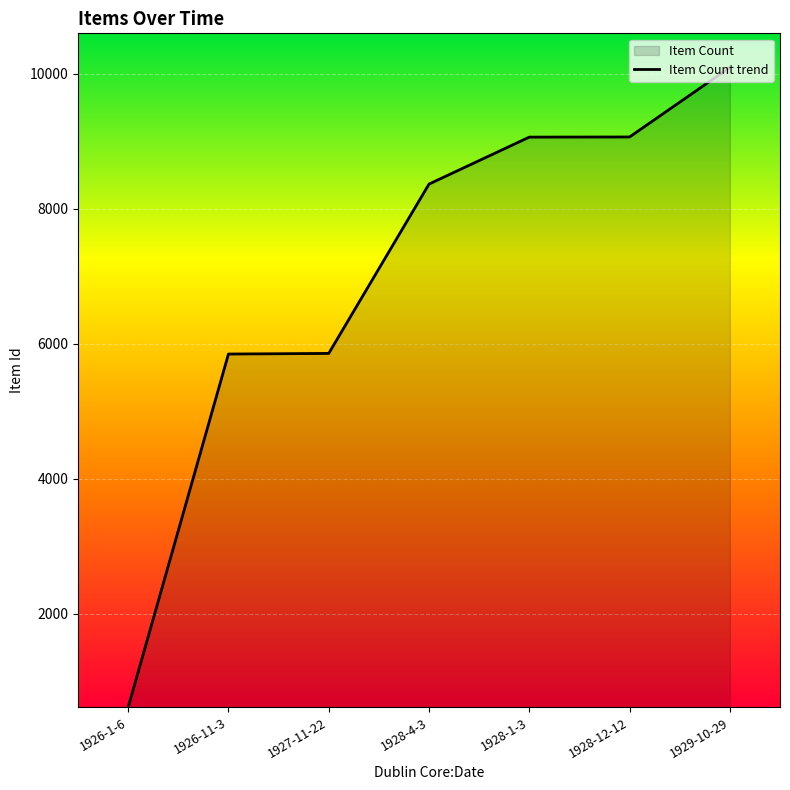

True or false: the data shows 8364.6 at 1928-4-3.

True